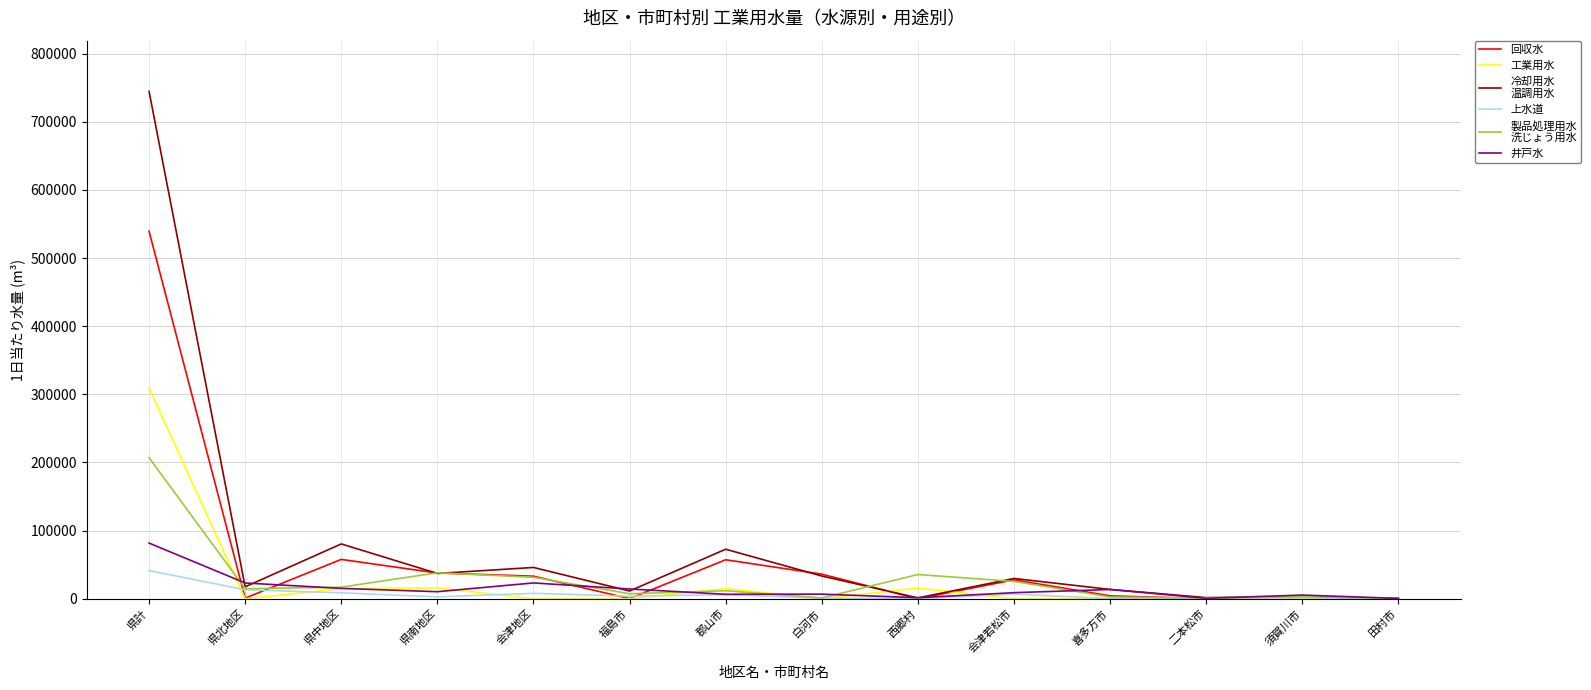

At which category is the sum across all series the highest?

県計